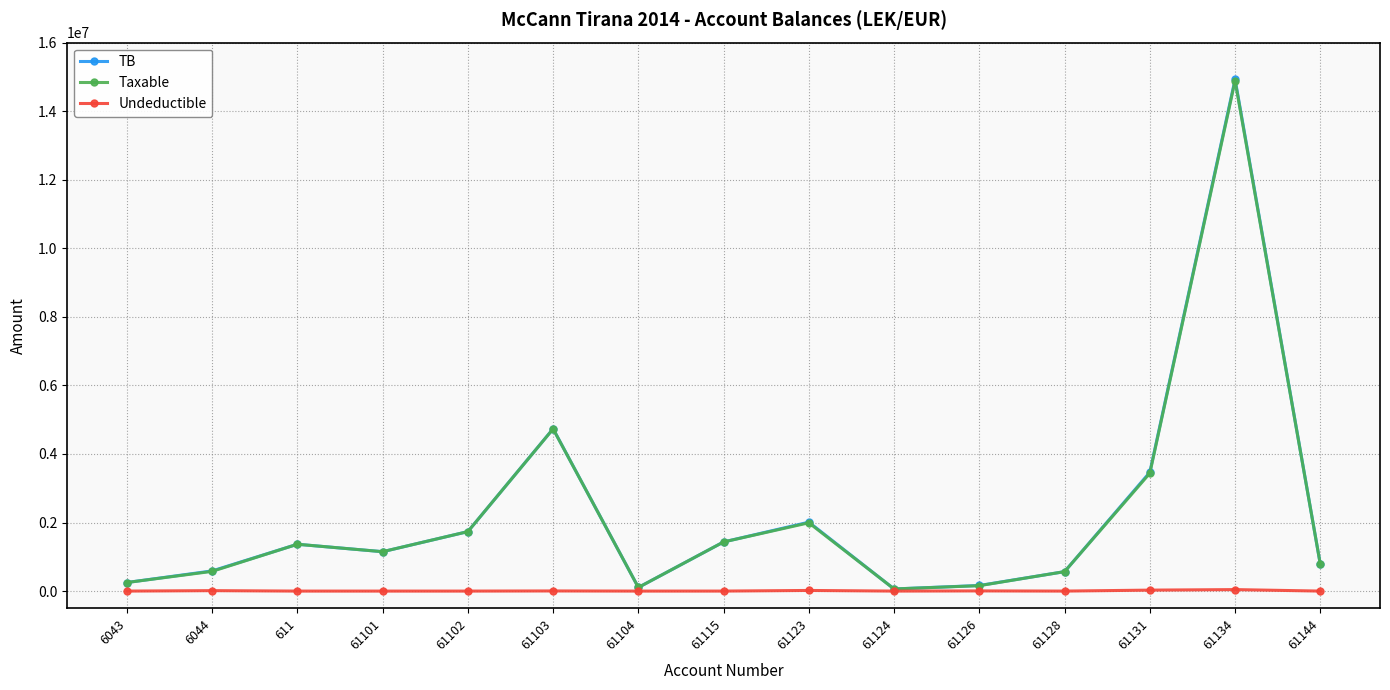

What position from the right is 61102?

11